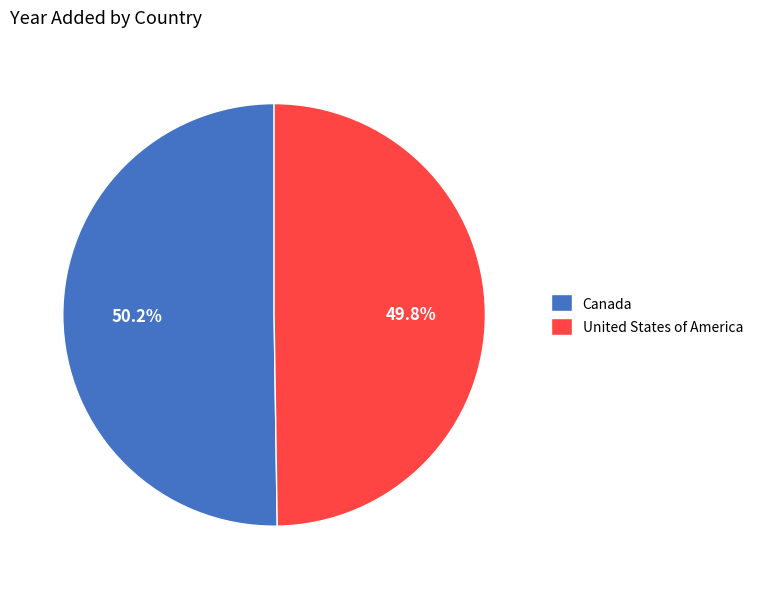

Is the sum of Canada and United States of America greater than half?

Yes